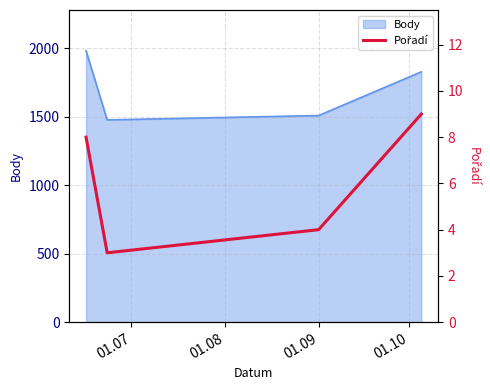

What is the lowest value of the Body series?

1476